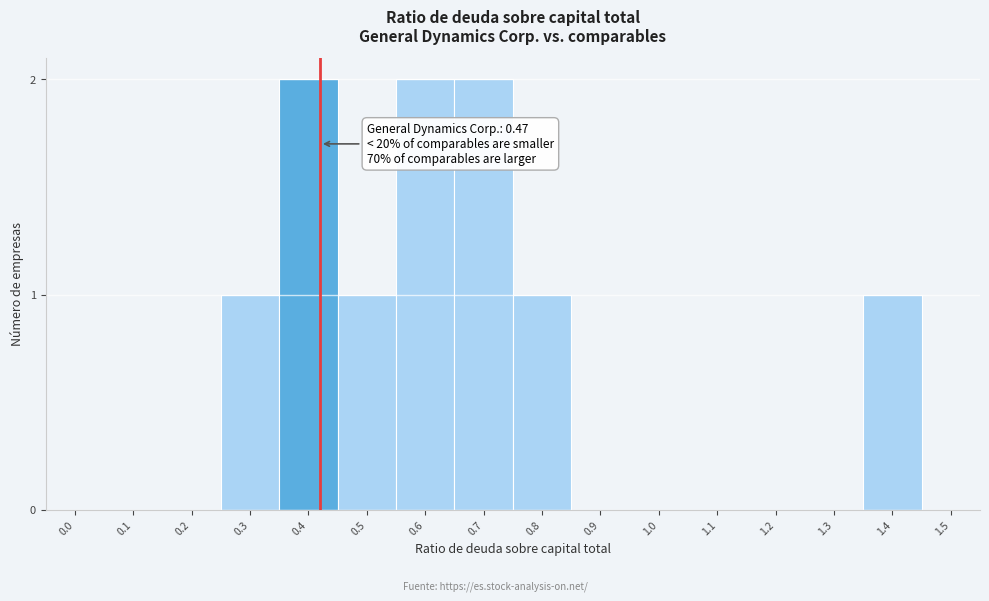

Reading right to left, list all the values displayed in this chart.

1.5=0	1.4=1	1.3=0	1.2=0	1.1=0	1.0=0	0.9=0	0.8=1	0.7=2	0.6=2	0.5=1	0.4=2	0.3=1	0.2=0	0.1=0	0.0=0